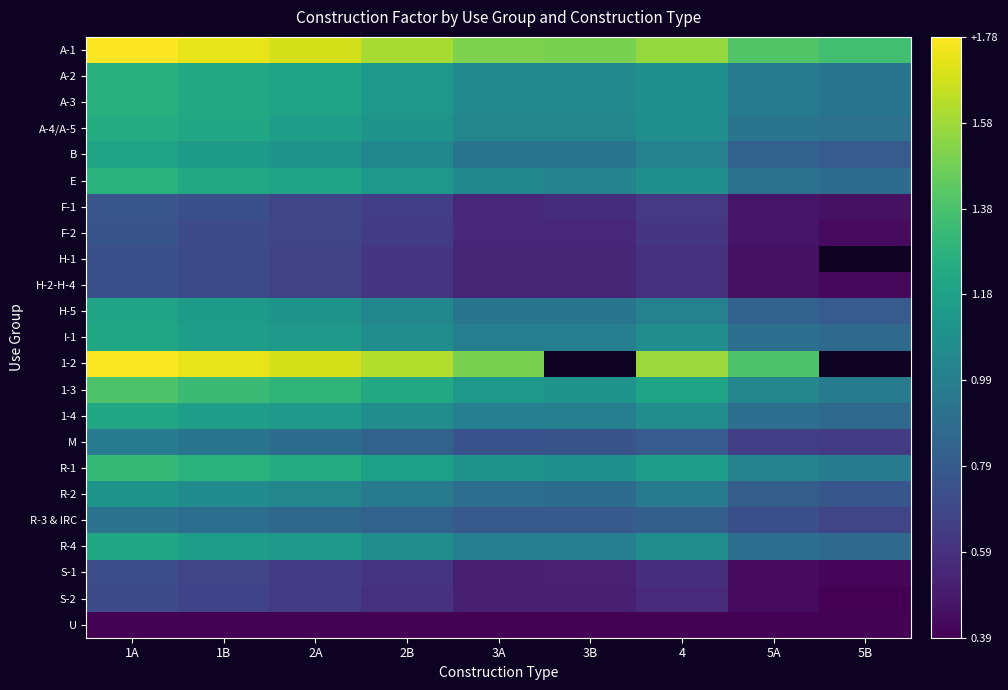

At which category is the sum across all series the highest?

1A